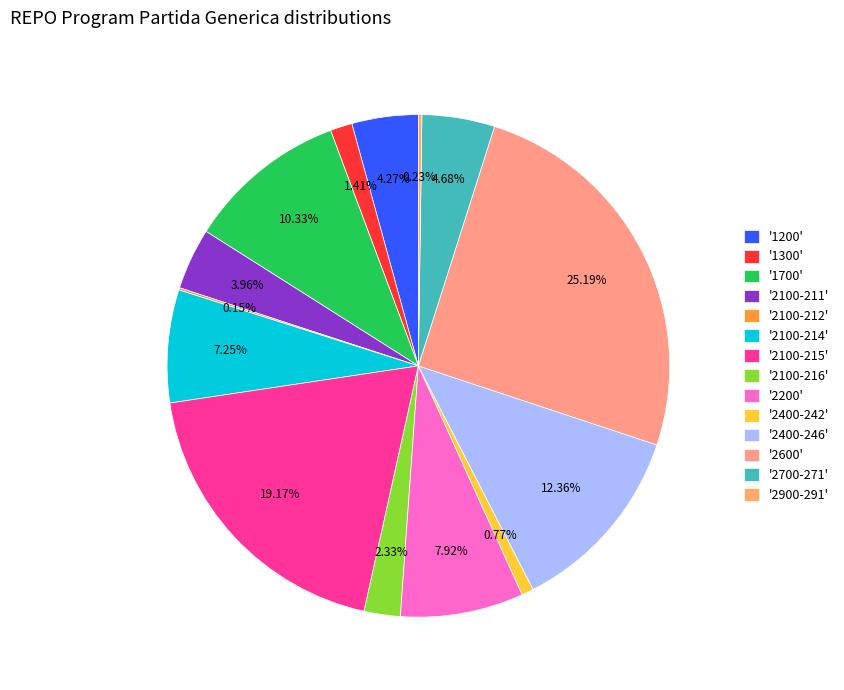

Which category has the biggest portion of the pie?

'2600'